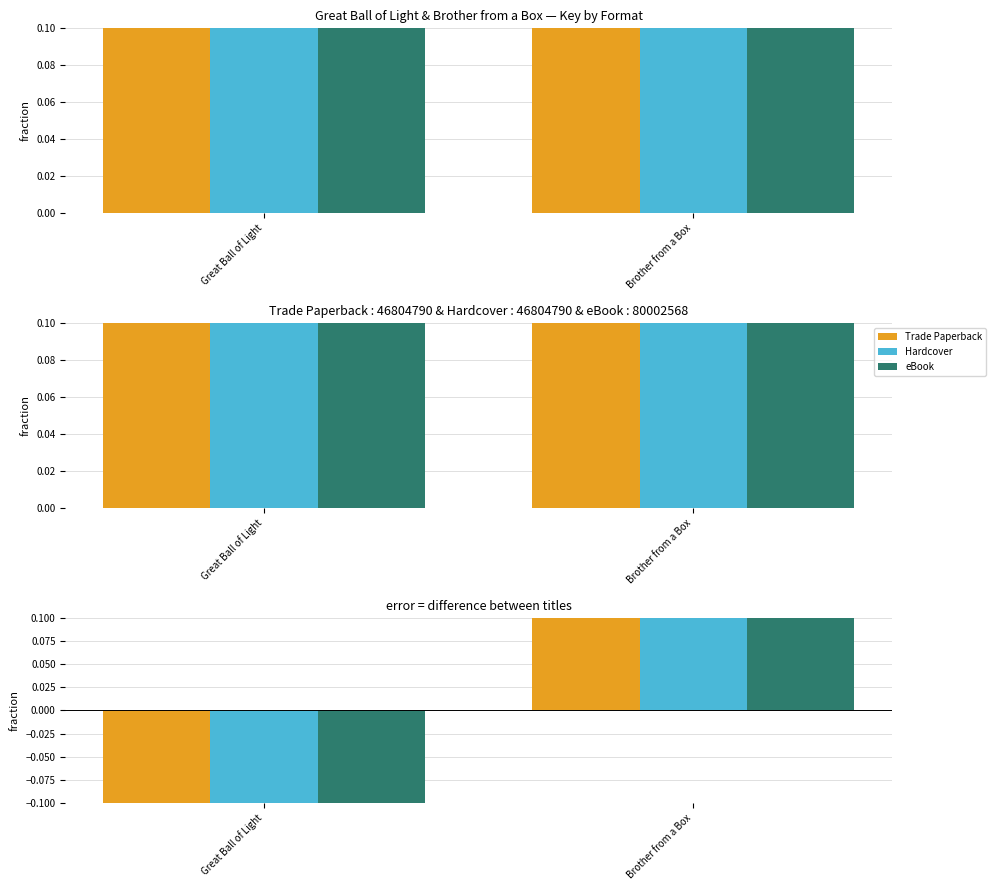

At which category does the chart reach its minimum across all series?

Great Ball of Light